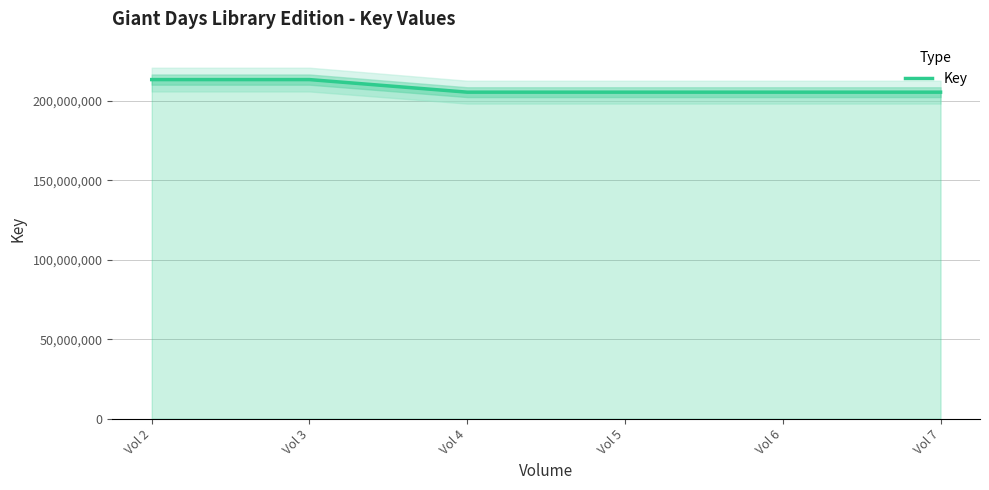

How many data points are less than 205392580?

3